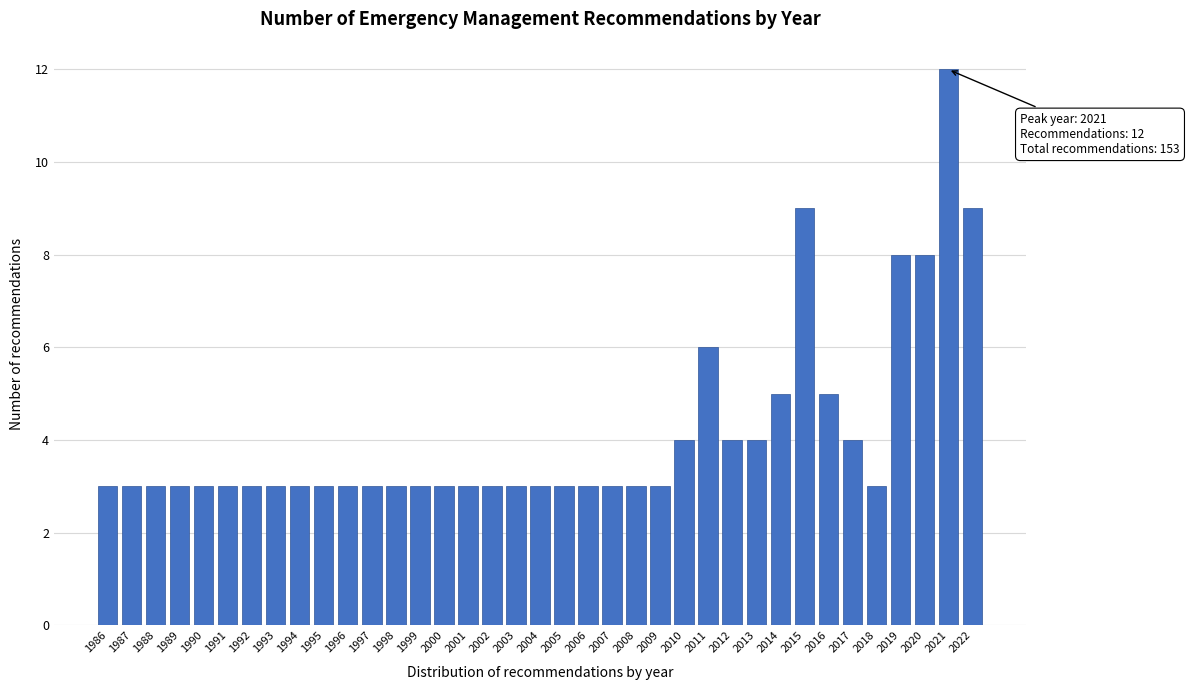

What is the sum of all values?

153